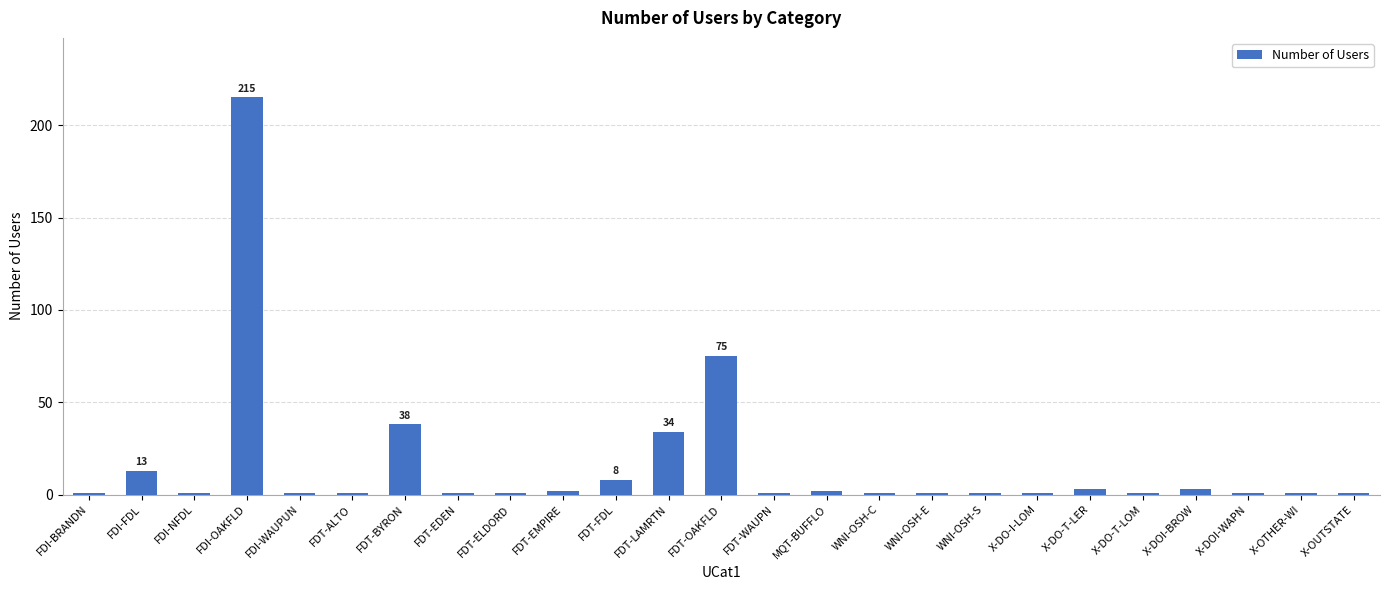

Between FDT-OAKFLD and WNI-OSH-S, which is larger?

FDT-OAKFLD